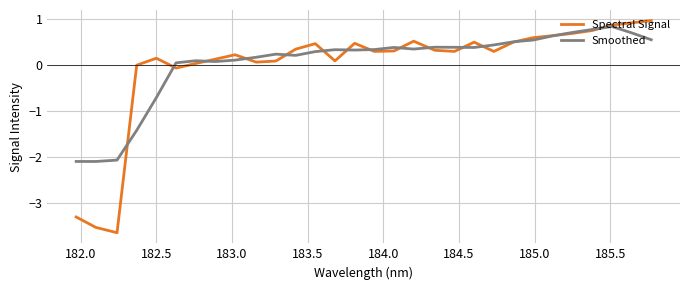

What is the highest value of the Smoothed series?

0.8